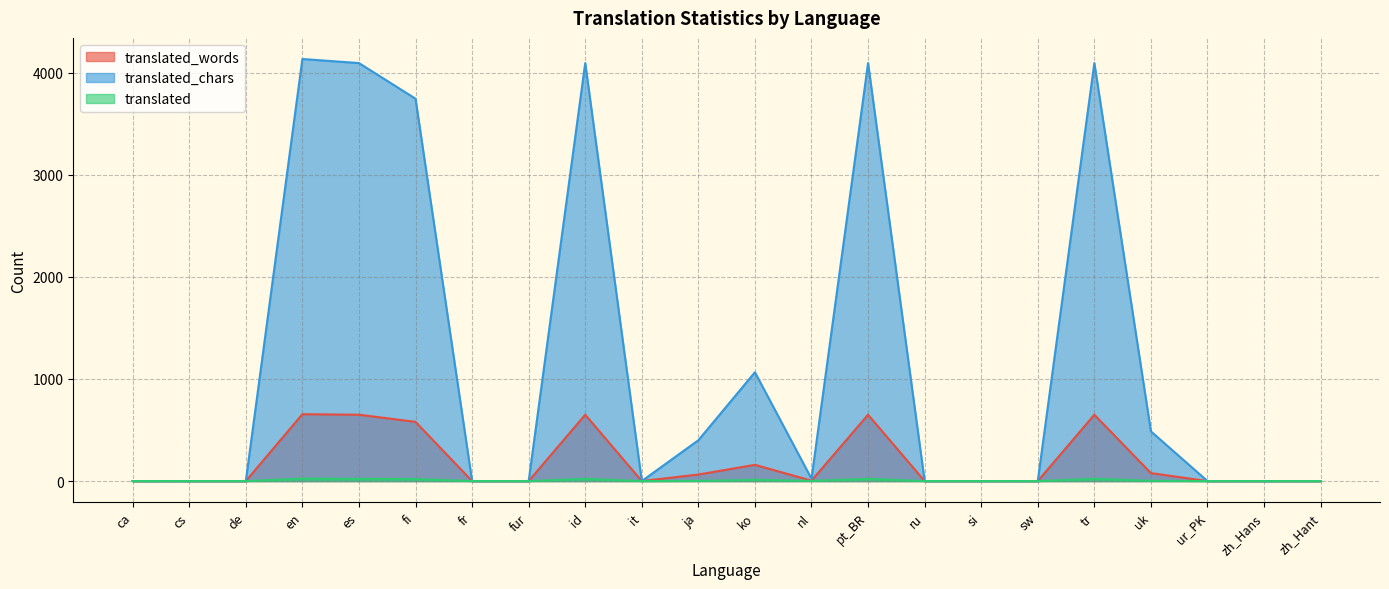

How many interior local valleys does the translated_chars series have?

2